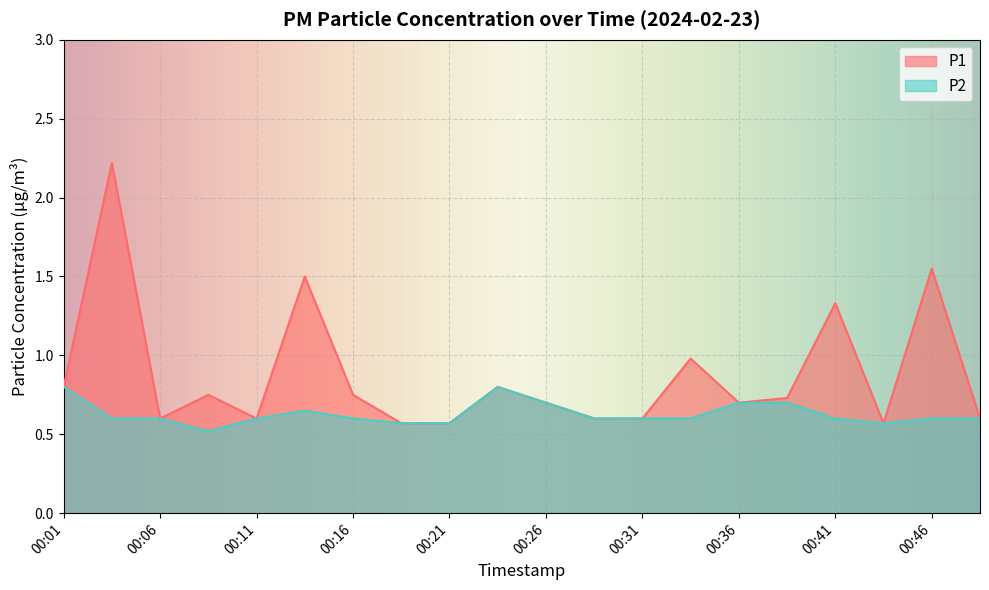

Which series changed the most between 00:11 and 00:28?

P1